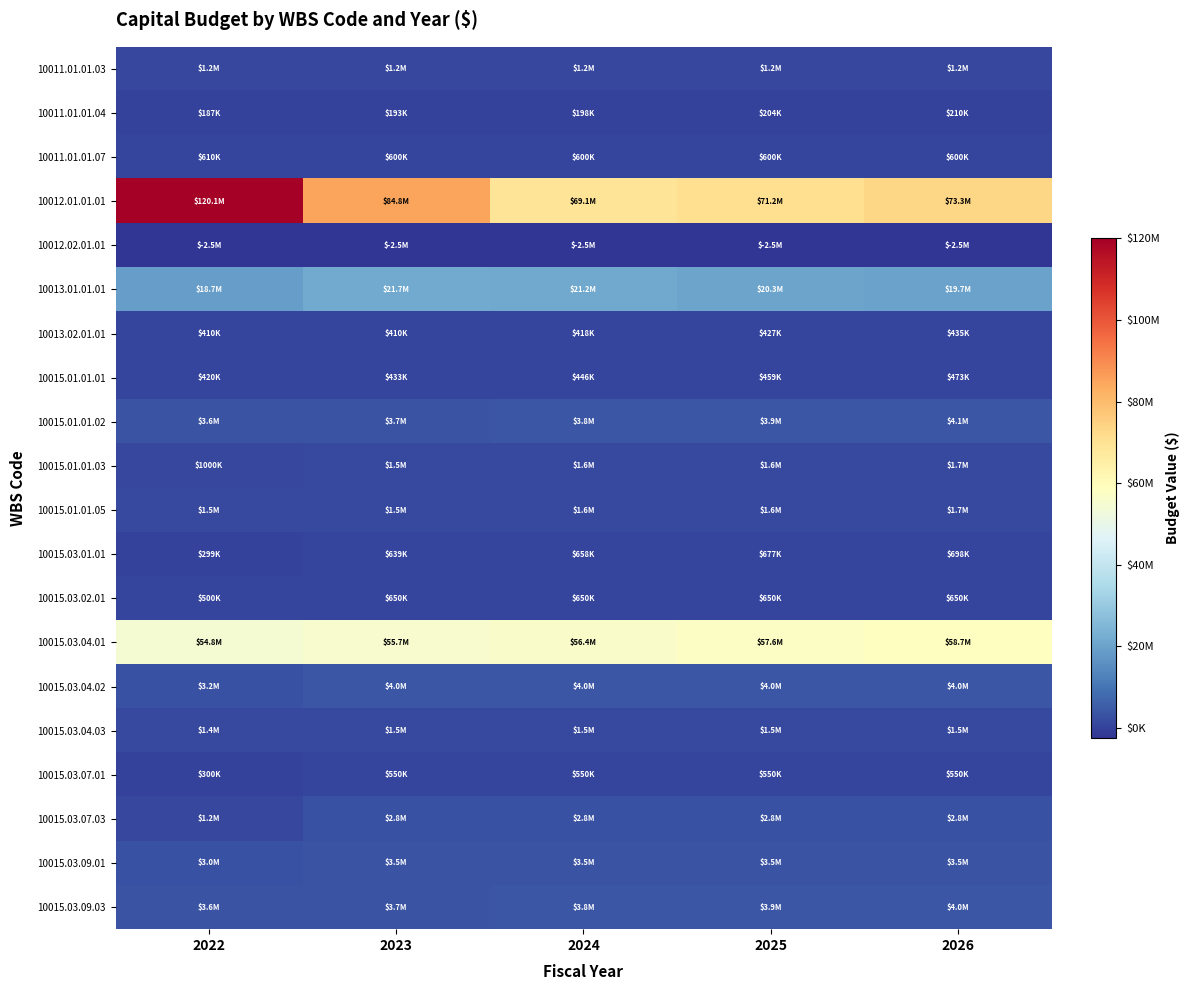

Which series has the largest total across all categories?

10012.01.01.01